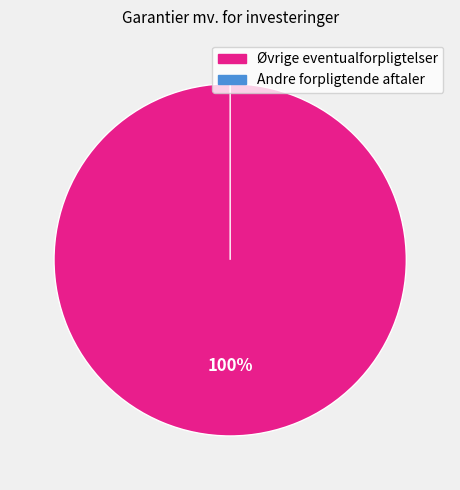

What percentage is the Øvrige eventualforpligtelser slice, to the nearest percent?

100%